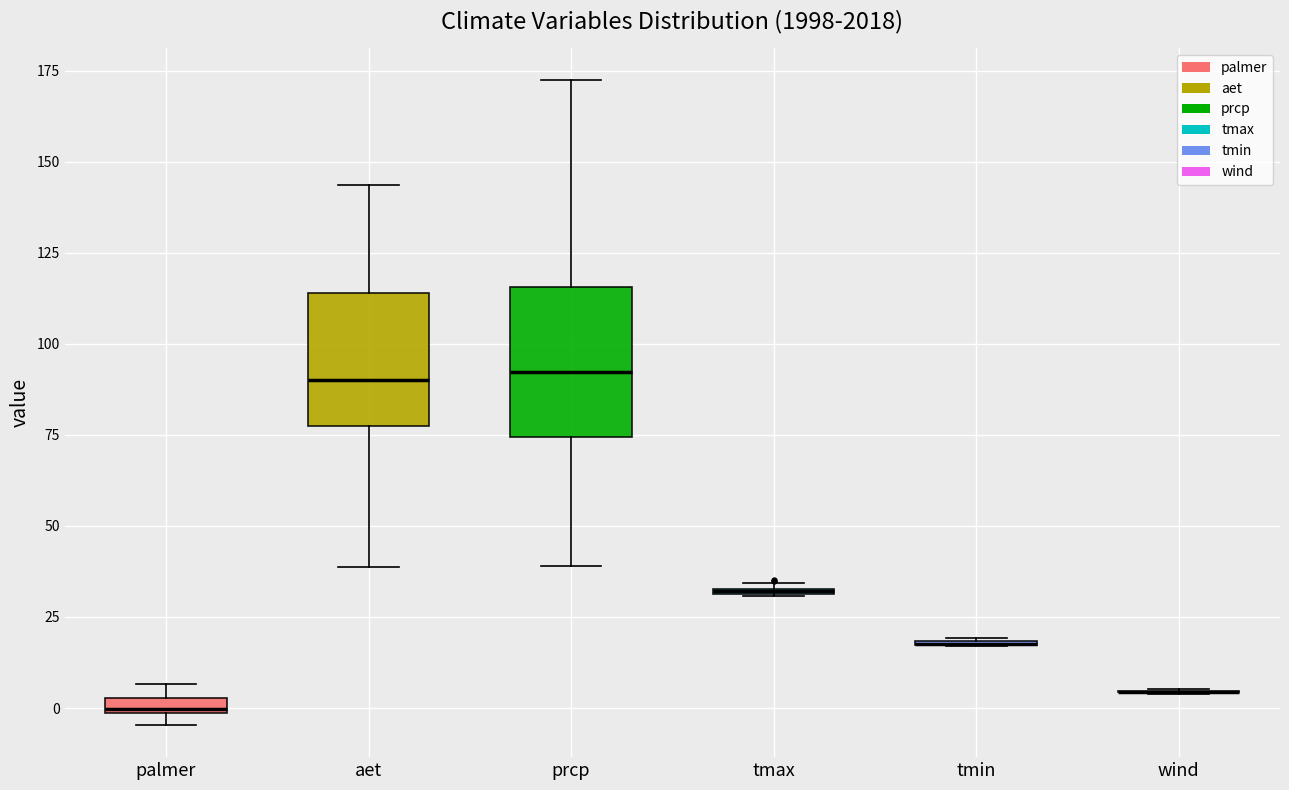

Where is the lower edge of the box for tmax on the y-axis? The values are not printed on the chart, so give them approximately, as read against the axis.

30